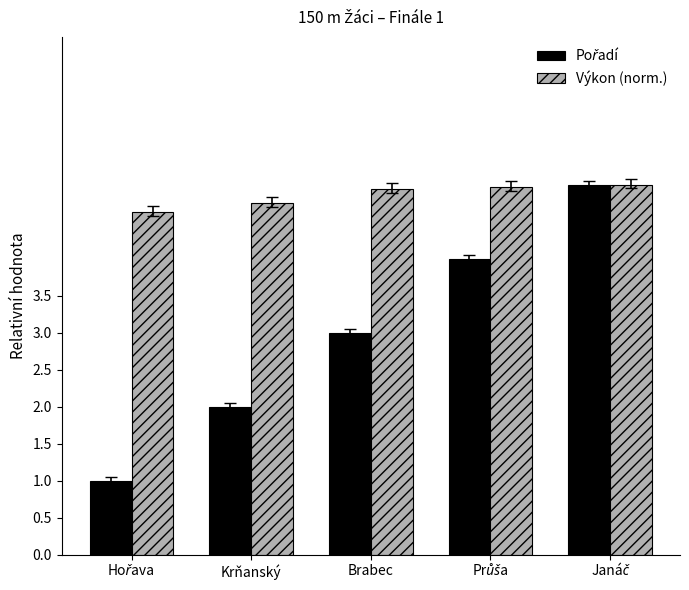

Which series has the largest total across all categories?

Výkon (norm.)